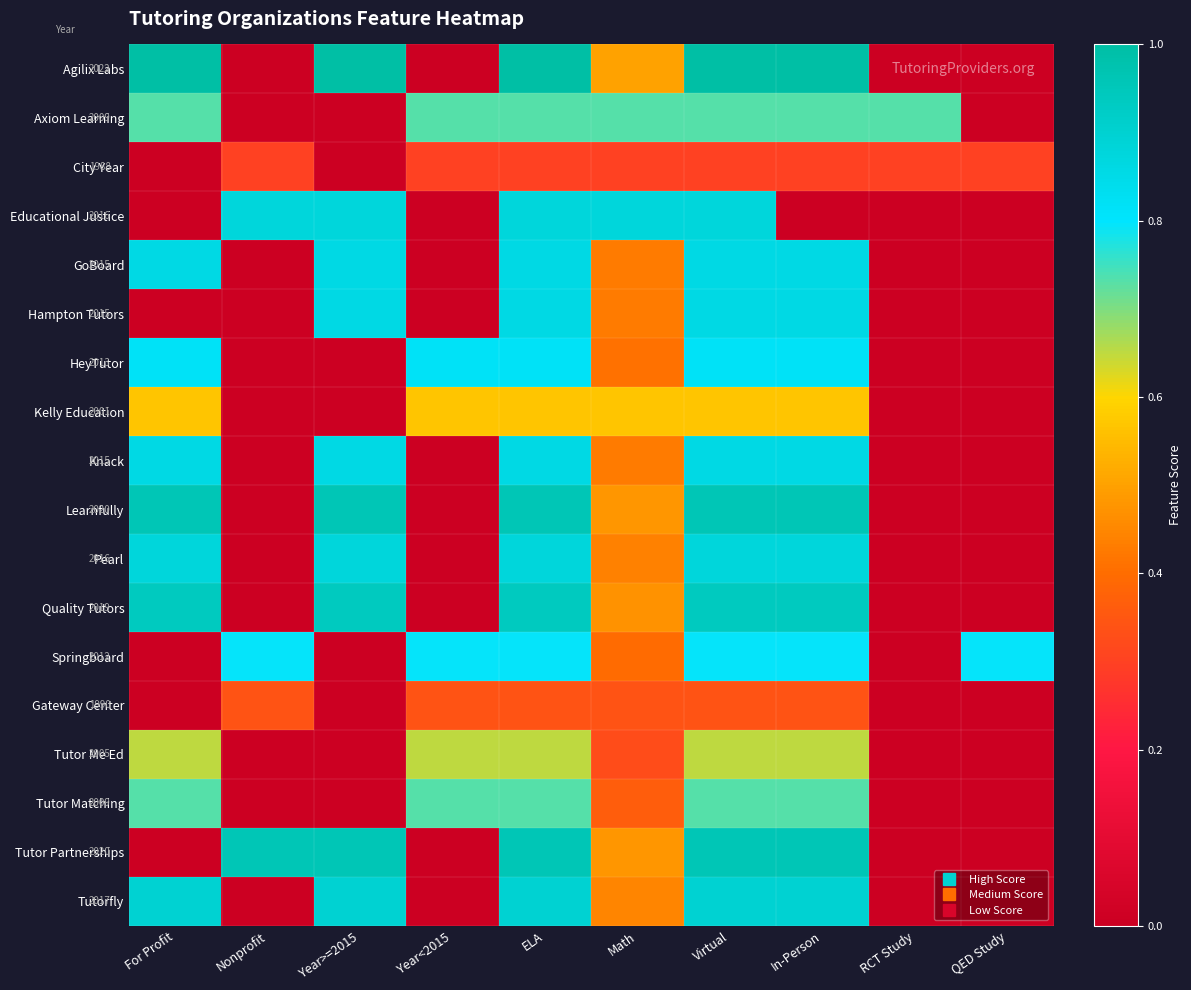

Between Year<2015 and Year>=2015, which is larger?

Year>=2015